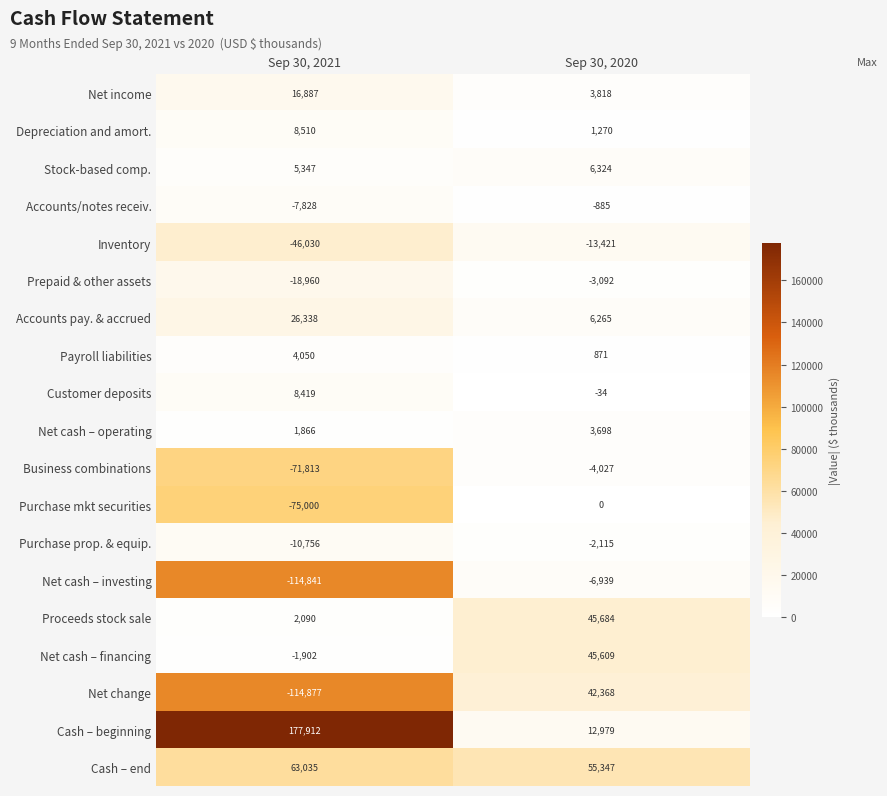

What is the total value across all series at Sep 30, 2021?

-147553